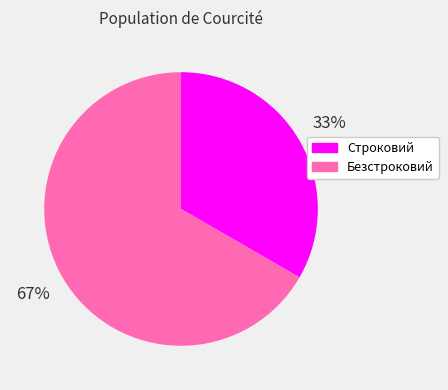

What percentage is the Строковий slice, to the nearest percent?

33%